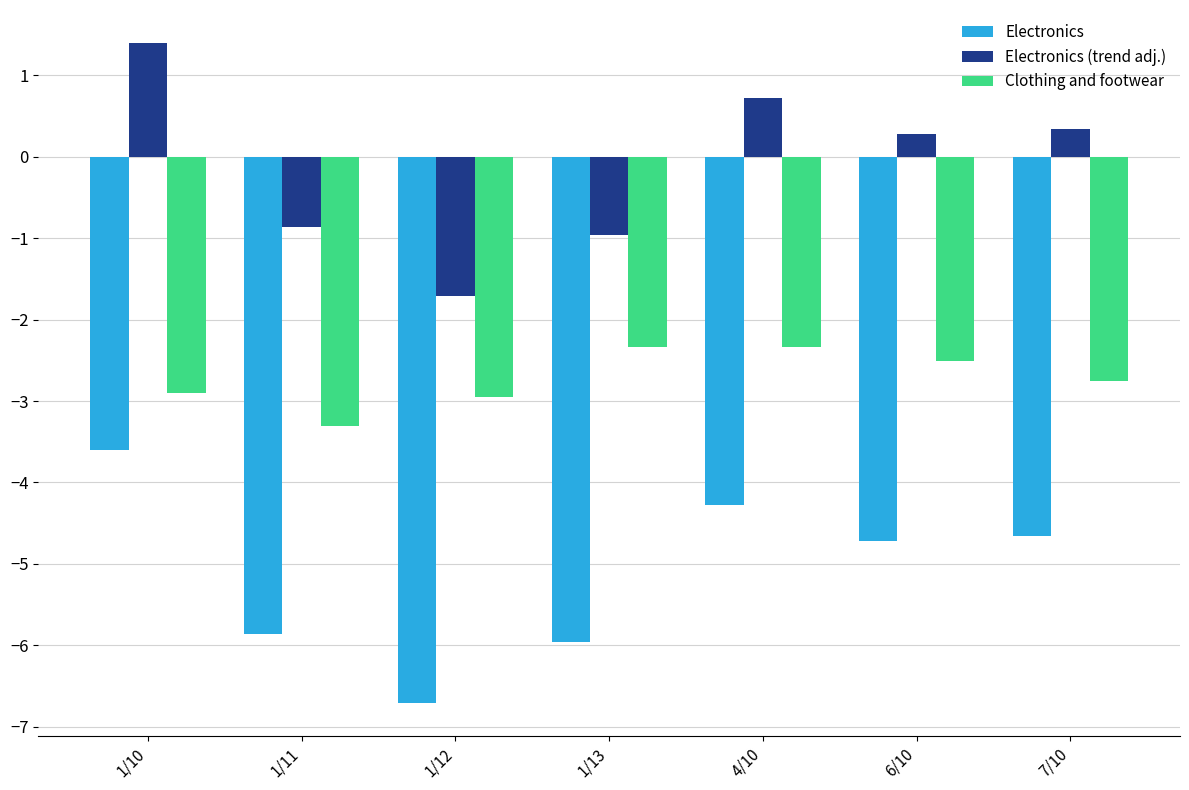

What are all the series names shown in the legend?

Electronics, Electronics (trend adj.), Clothing and footwear